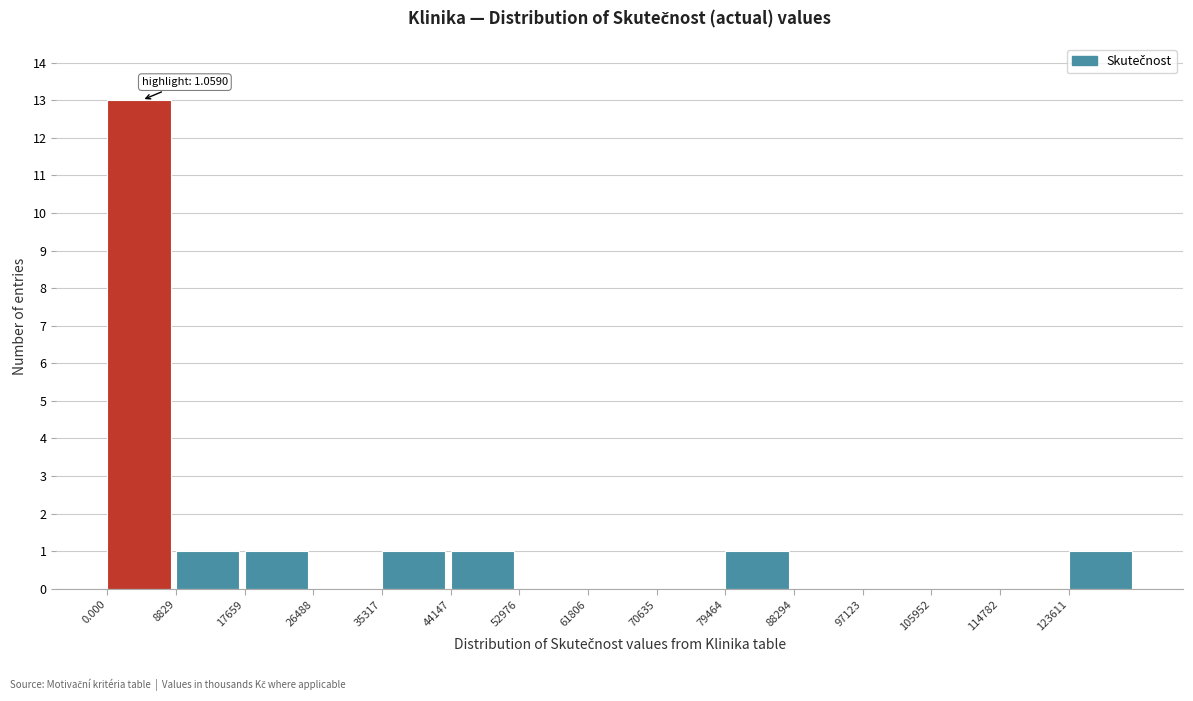

Which range on the x-axis has the tallest bar?

0 to 9000